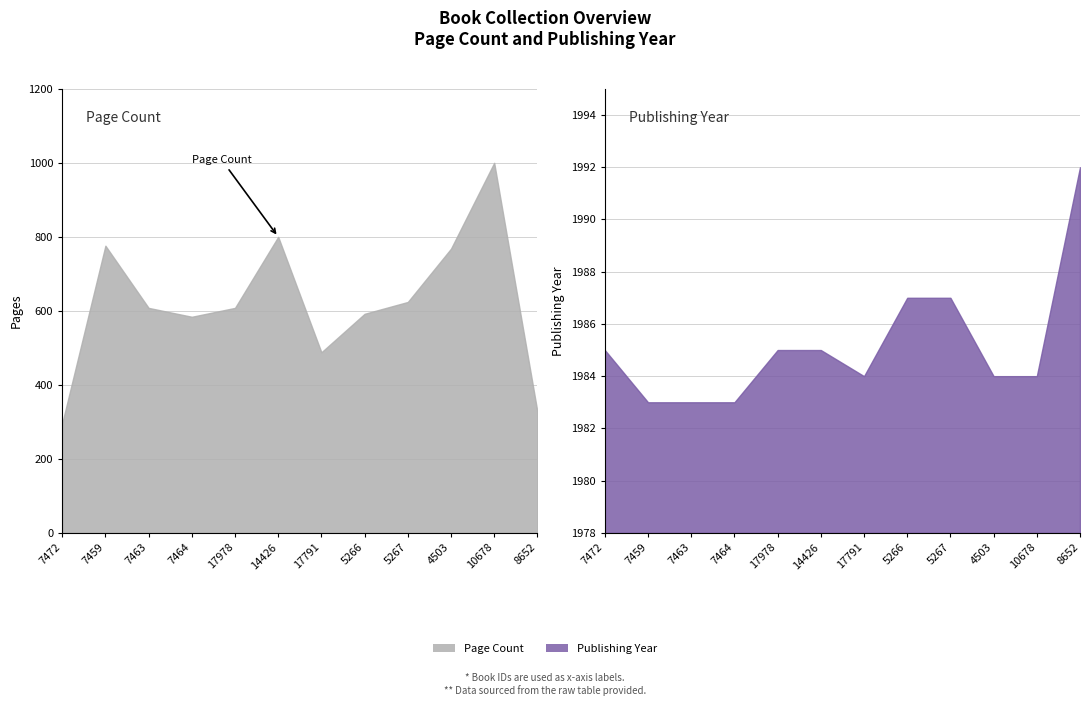

What value does the publishingYear series have at 7464?

1983